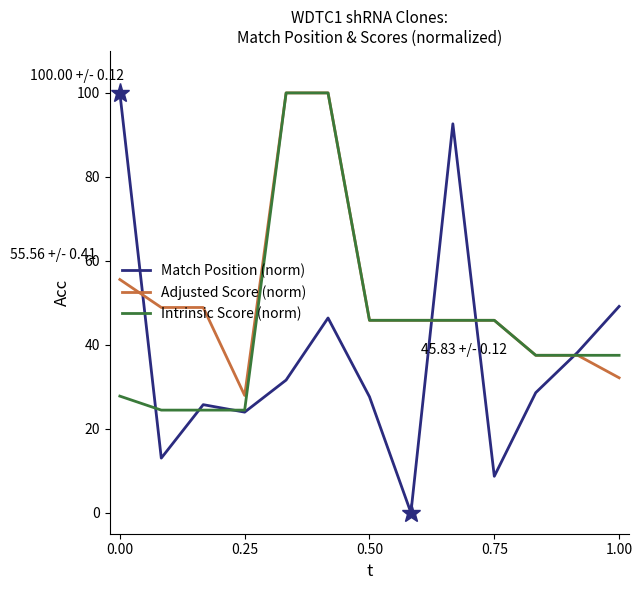

What is the maximum value for Adjusted Score (norm)?

100.0